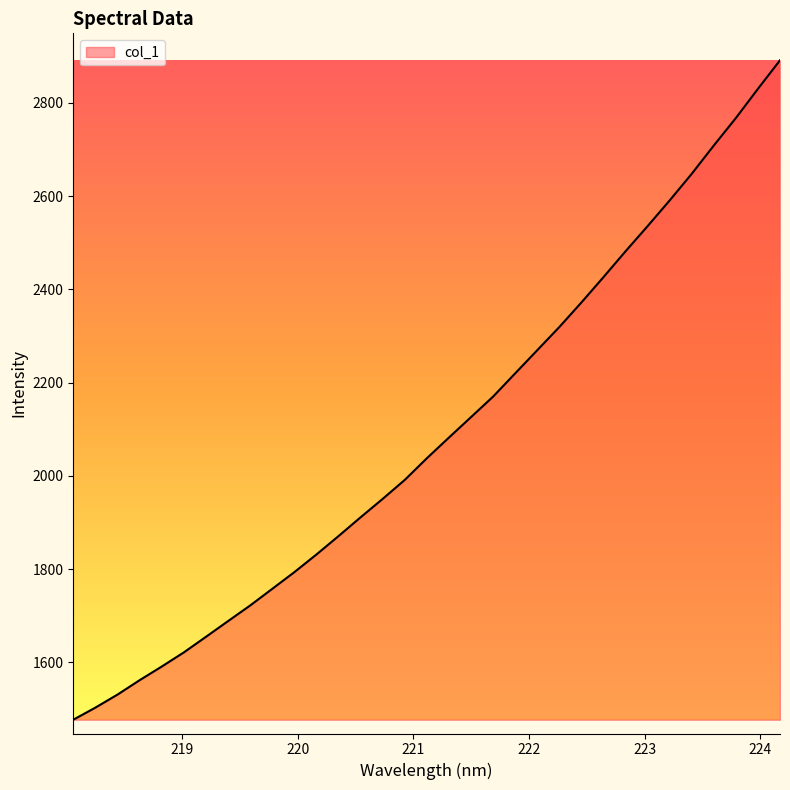

What is the maximum value shown in the chart?

2891.1